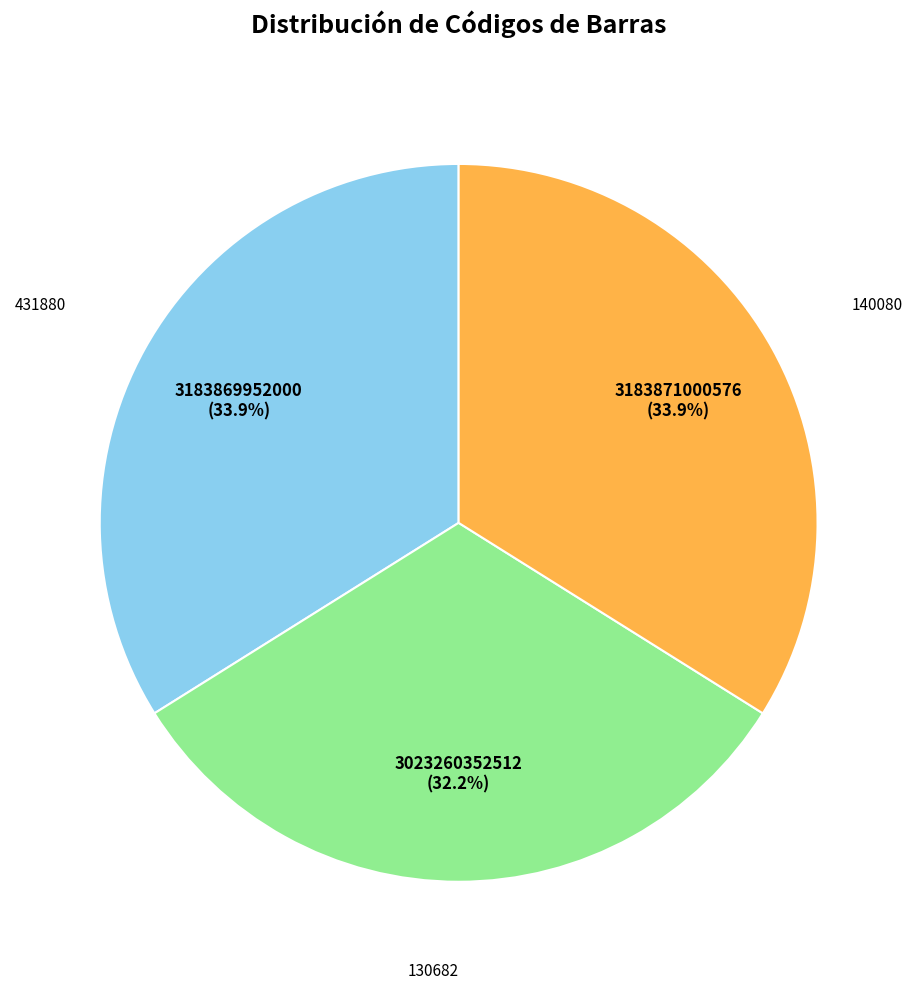

Is there a majority slice in this chart?

No